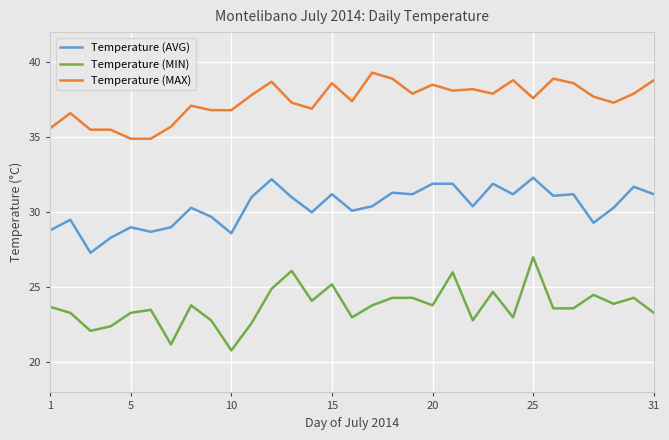

Which series has the largest total across all categories?

Temperature (MAX)